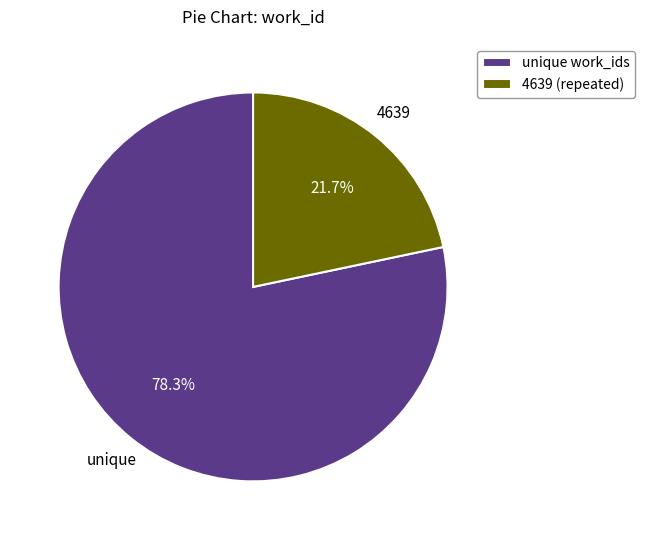

Does any single category account for the majority?

Yes